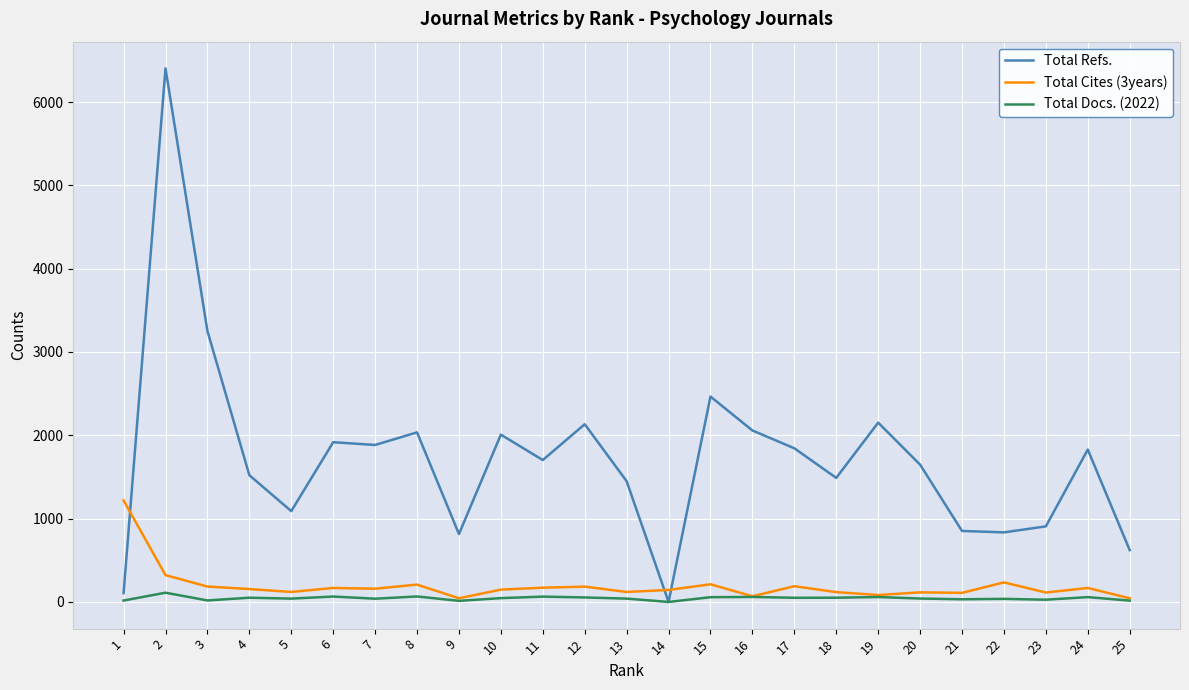

Which category has the highest value across all series?

2